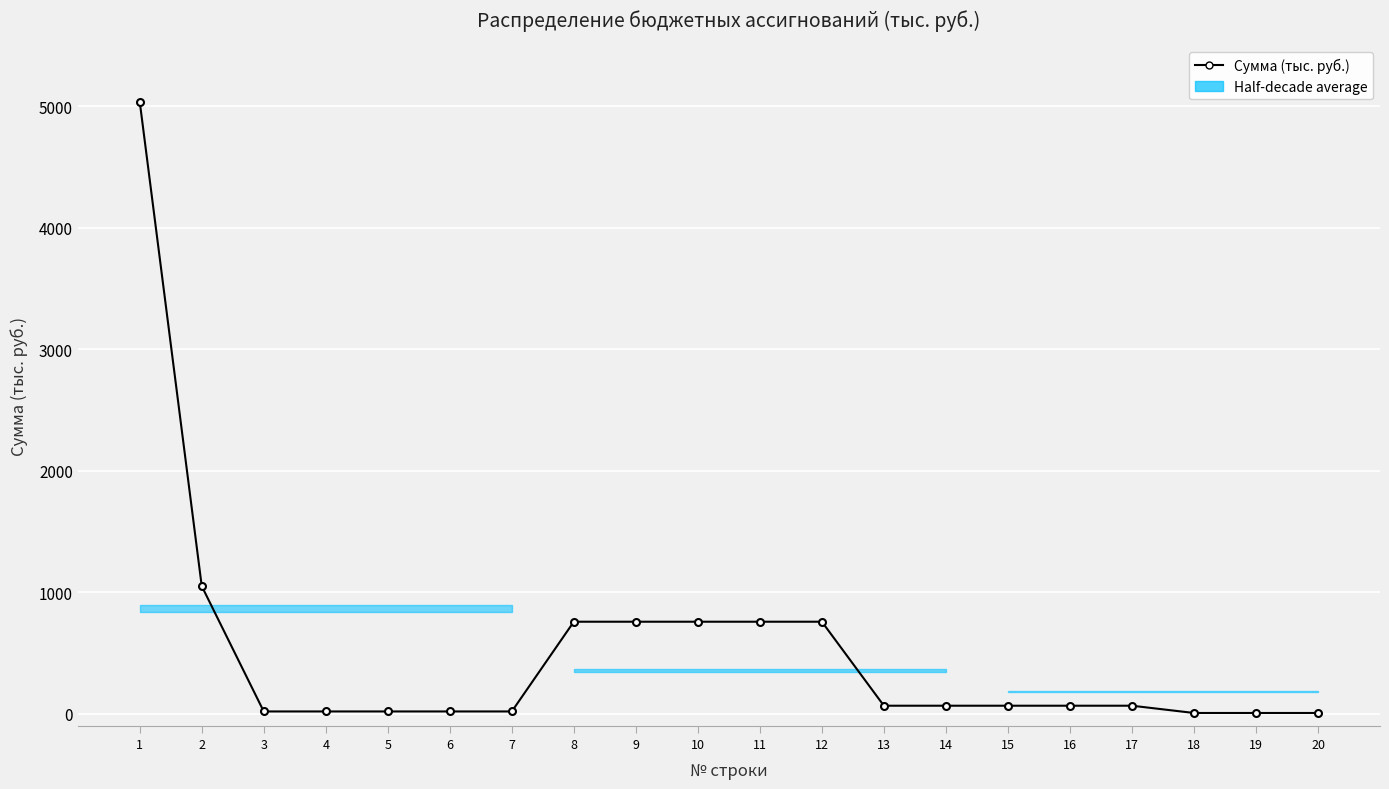

Reading right to left, what are all the values shown in this chart?

7.8	7.8	7.8	67.5	67.5	67.5	67.5	67.5	758.4	758.4	758.4	758.4	758.4	20.4	20.4	20.4	20.4	20.4	1051.4	5036.3